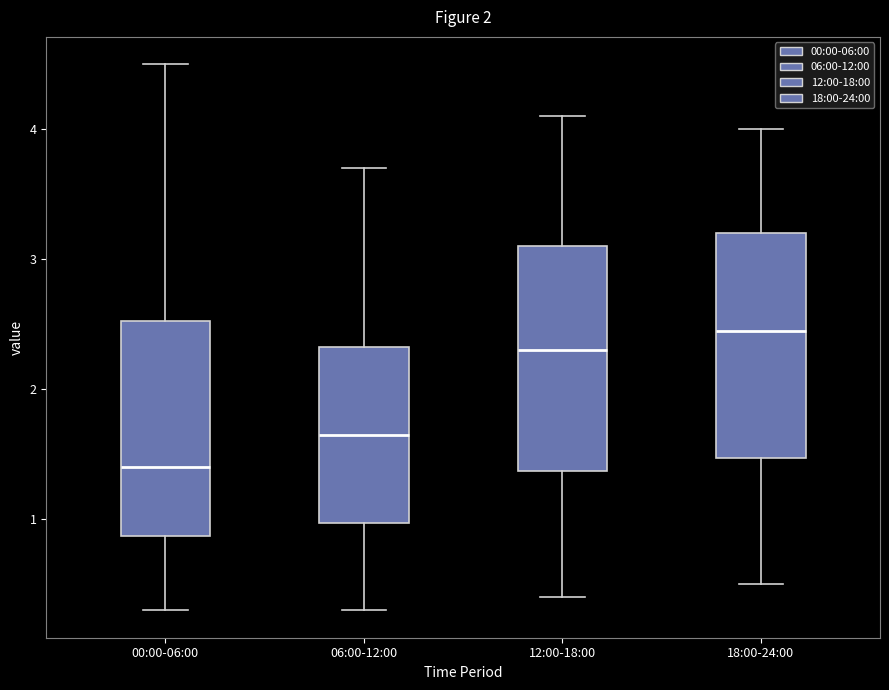

Which box's median line is the highest?

18:00-24:00